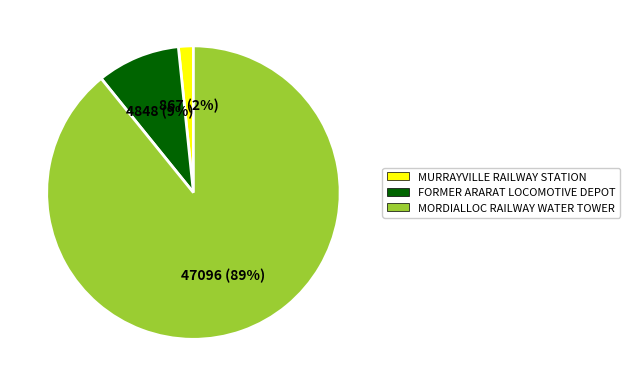

Is the sum of MURRAYVILLE RAILWAY STATION and MORDIALLOC RAILWAY WATER TOWER greater than half?

Yes